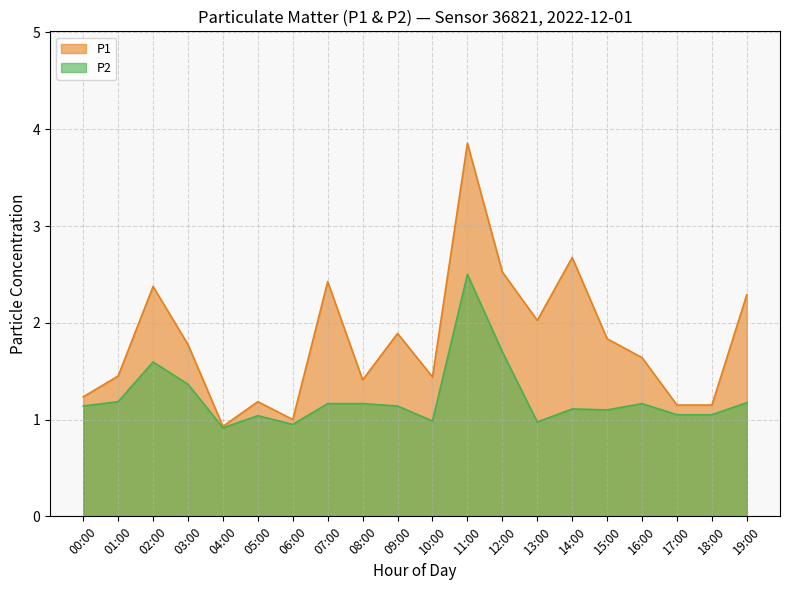

Count the number of categories in the chart.

20